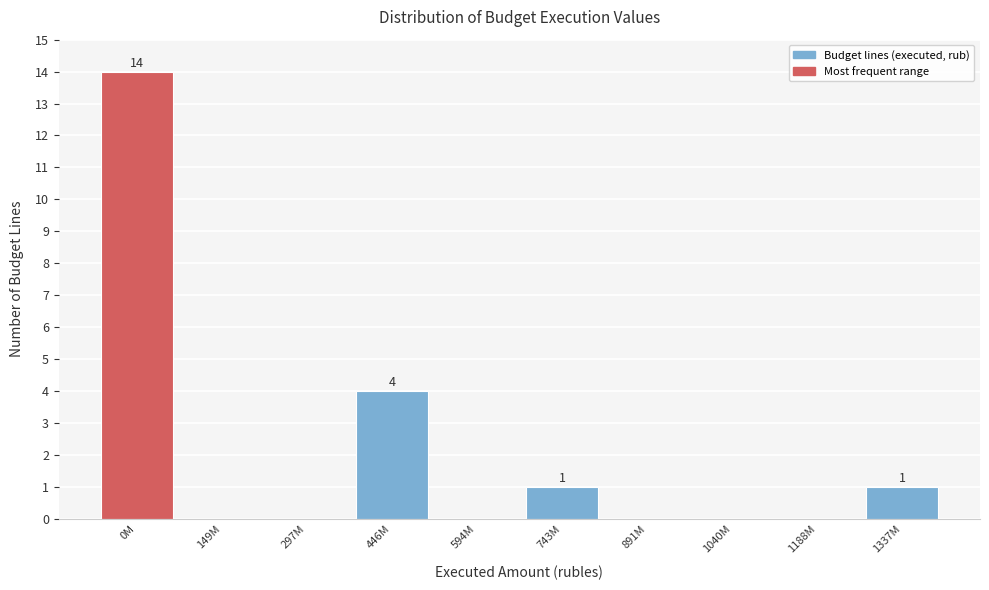

Reading left to right, extract all data points from this chart.

0M=14	149M=0	297M=0	446M=4	594M=0	743M=1	891M=0	1040M=0	1188M=0	1337M=1